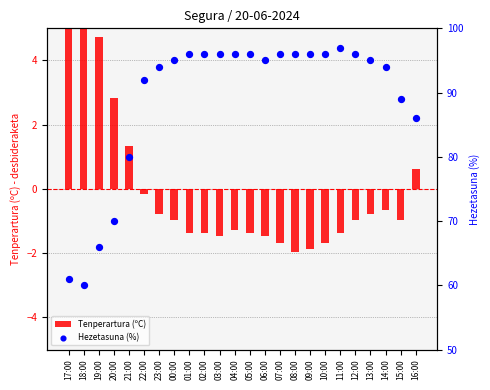

What are all the series names shown in the legend?

Tenperartura (ºC), Hezetasuna (%)